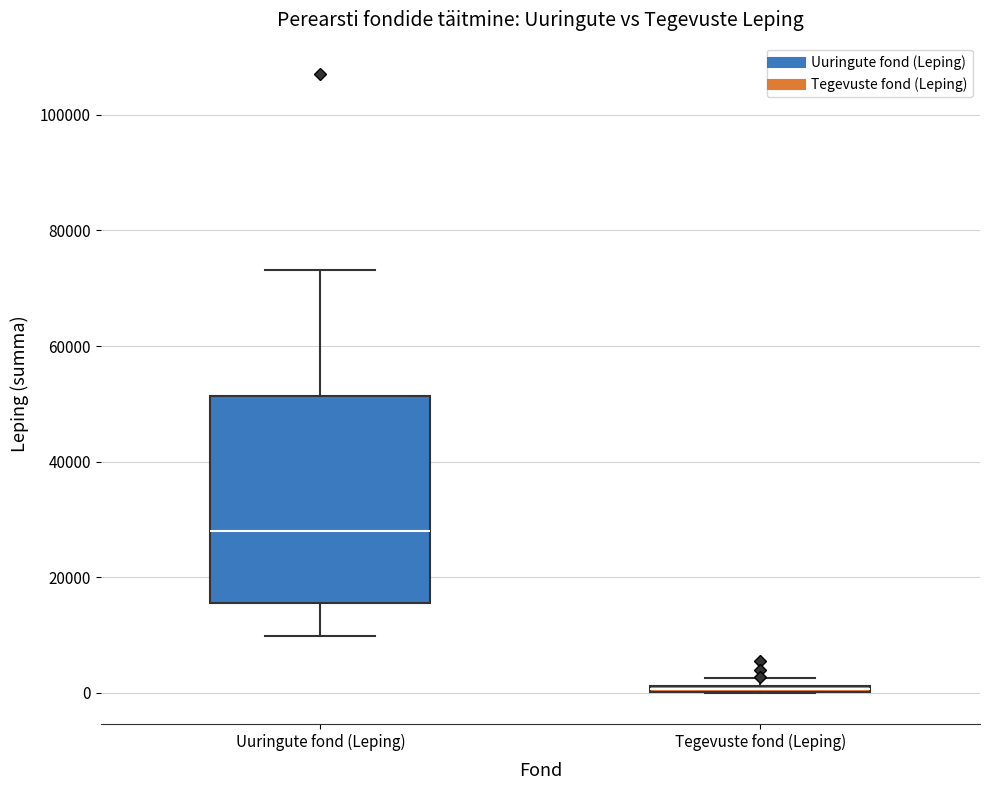

Which box's median line is the lowest?

Tegevuste fond (Leping)